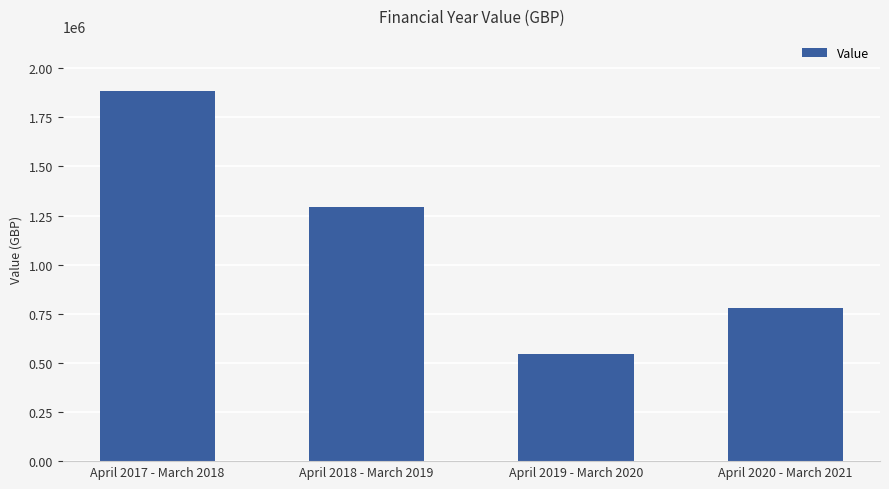

The chart shows a value of 1293518 at April 2018 - March 2019. True or false?

True